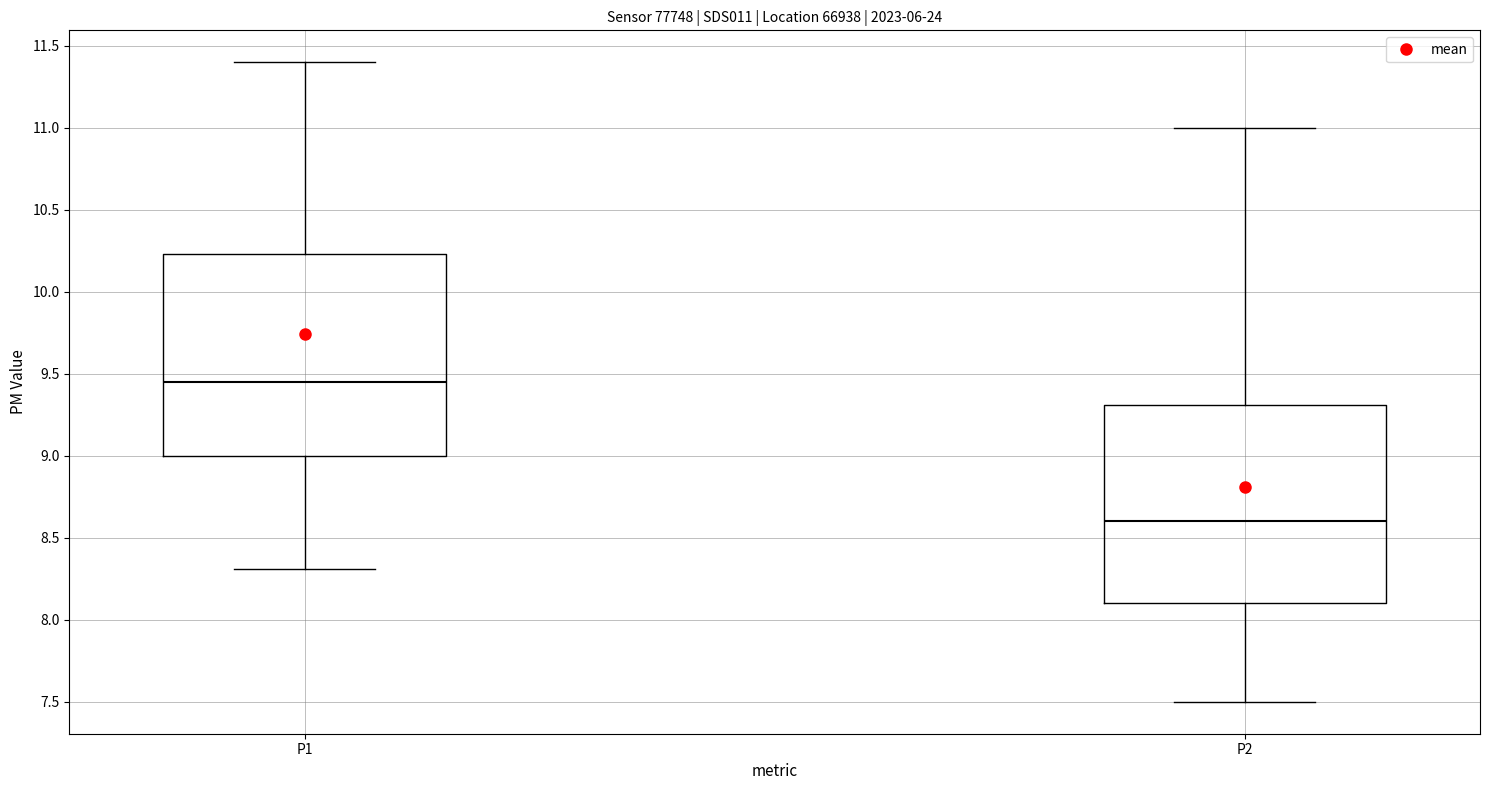

Where does the upper whisker of the box for P1 end on the y-axis? The values are not printed on the chart, so give them approximately, as read against the axis.

11.40